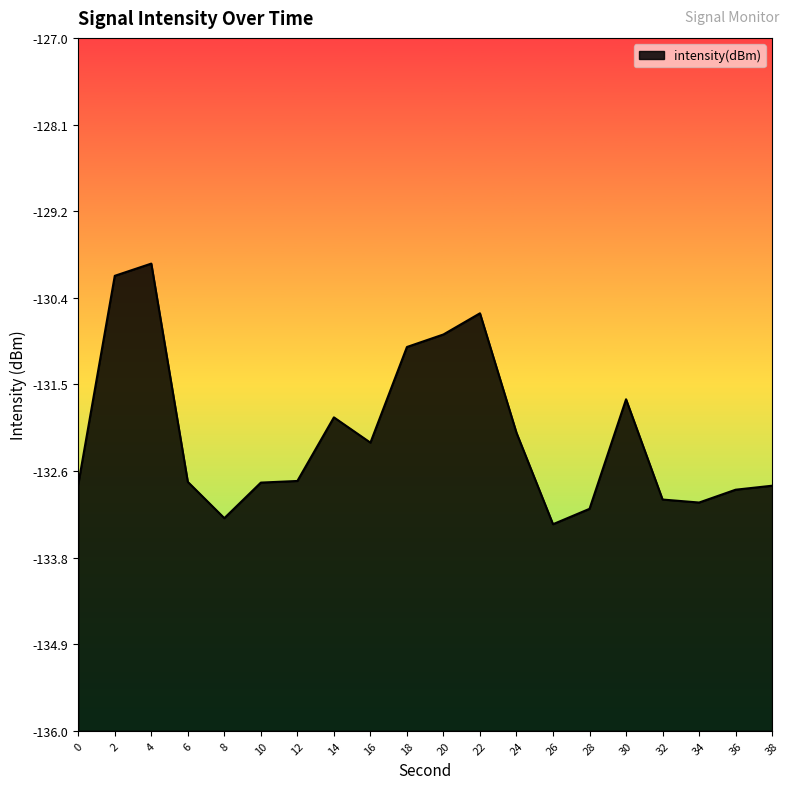

At which category does the chart reach its minimum across all series?

26